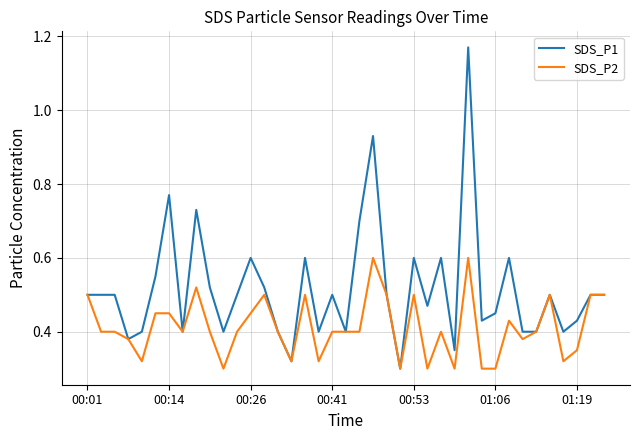

Which series has the largest total across all categories?

SDS_P1